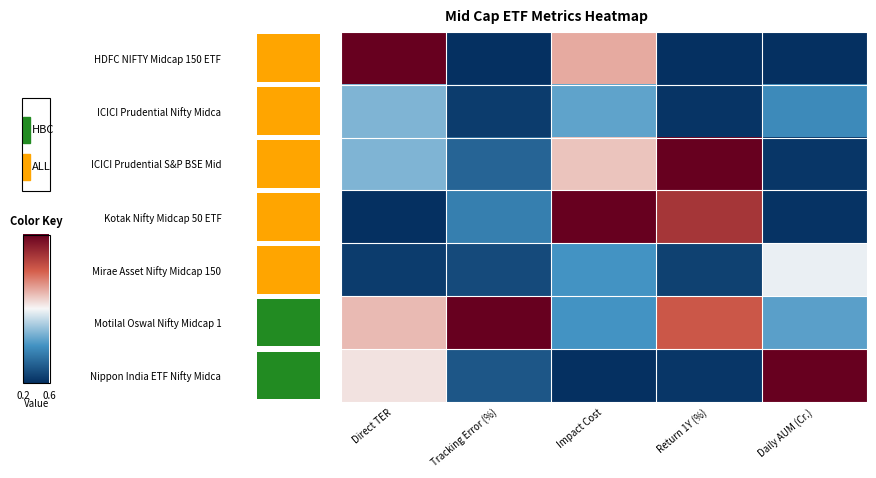

What is the maximum value for Kotak Nifty Midcap 50 ETF?

1.0